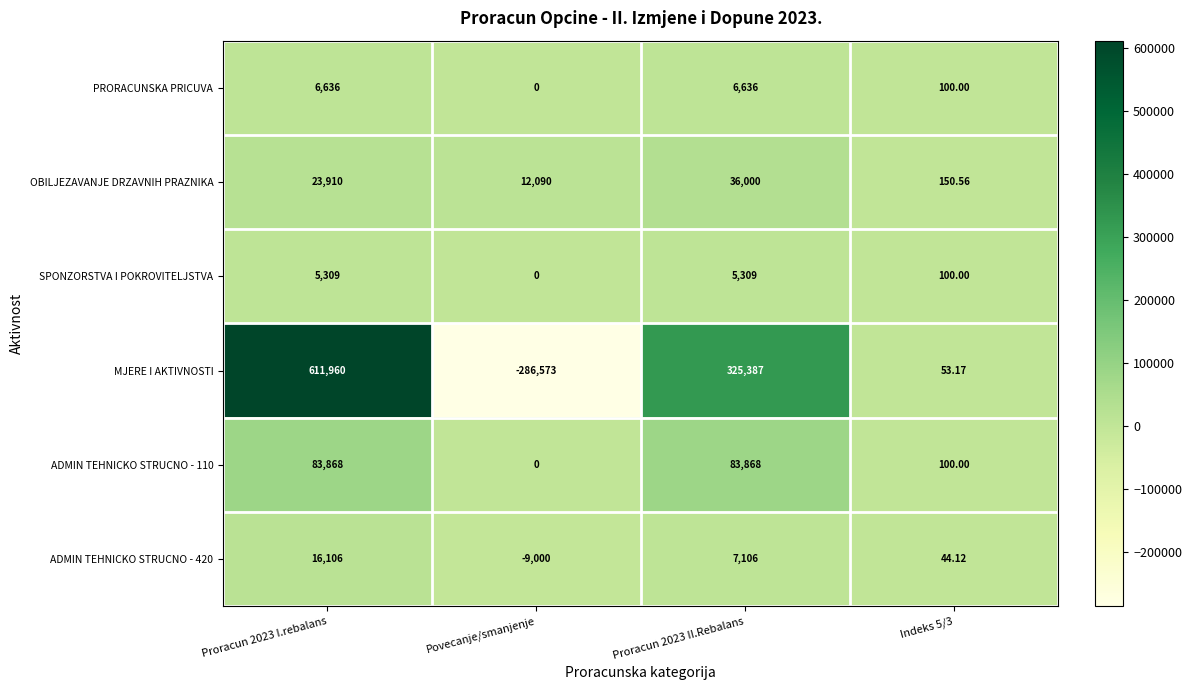

Rank the series by their maximum value, from lowest to highest.

SPONZORSTVA I POKROVITELJSTVA, PRORACUNSKA PRICUVA, ADMIN TEHNICKO STRUCNO - 420, OBILJEZAVANJE DRZAVNIH PRAZNIKA, ADMIN TEHNICKO STRUCNO - 110, MJERE I AKTIVNOSTI